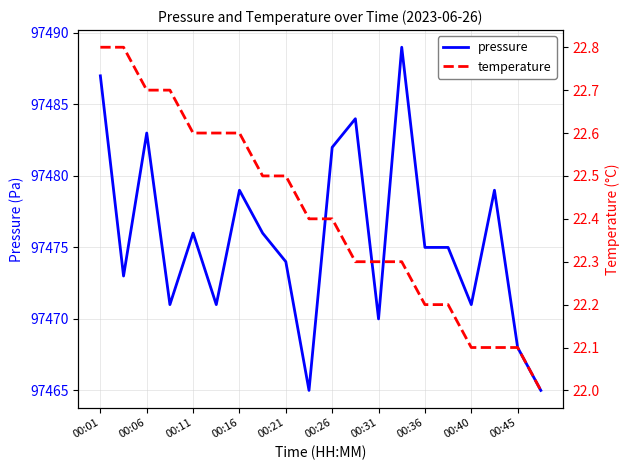

The temperature series shows 22.1 at 00:45. True or false?

True